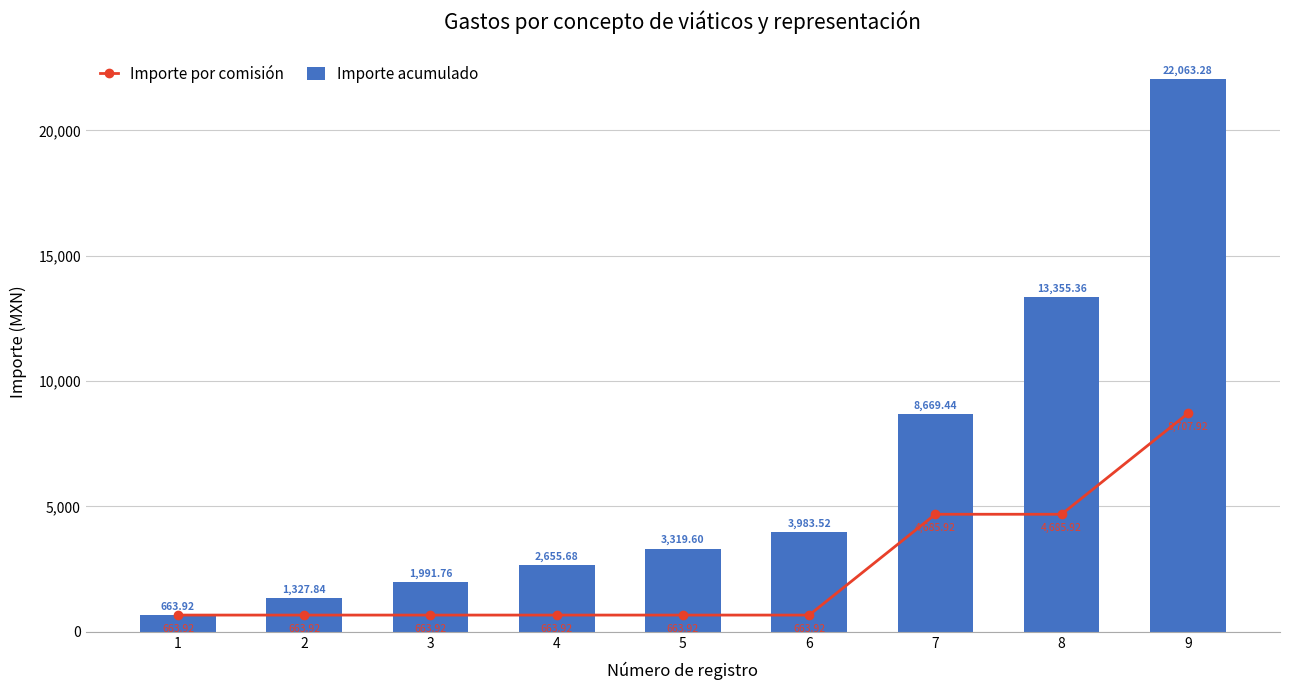

What is the value of the Importe por comisión bar at the 4th from the left?

663.9